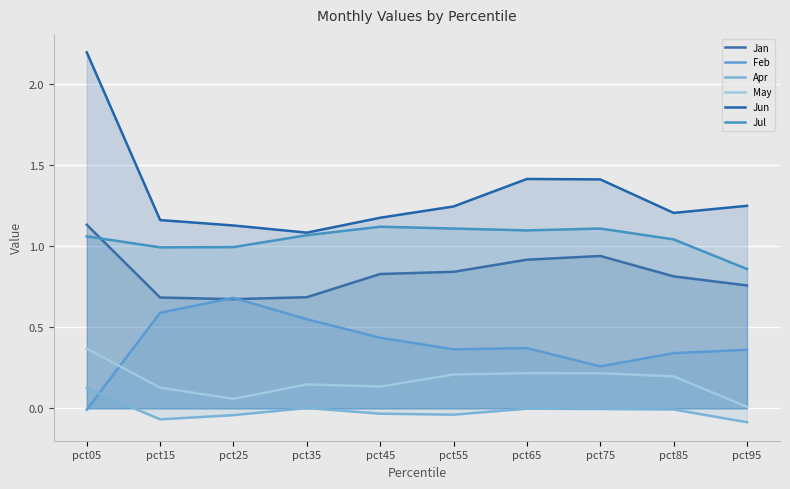

Is it true that Jun equals 1.4 at pct65?

True